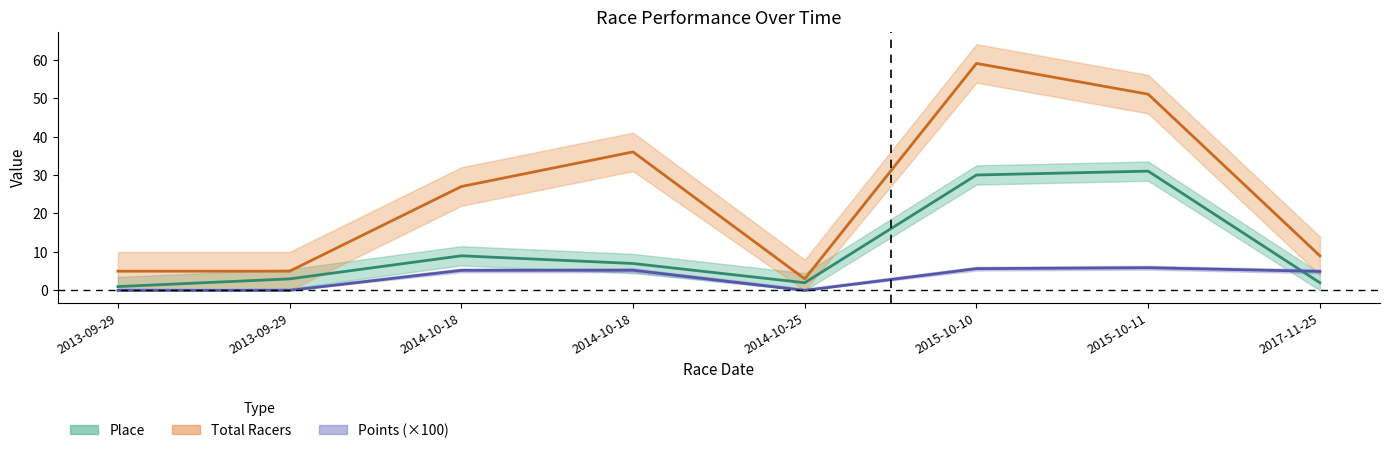

What is the label of the 5th point from the left?

2014-10-25